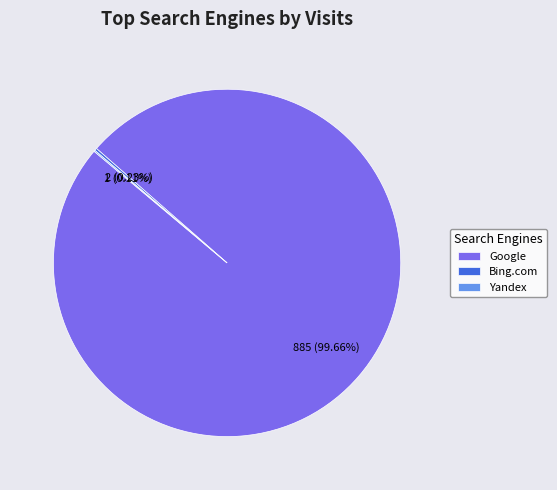

Which slice represents more than half of the pie?

Google